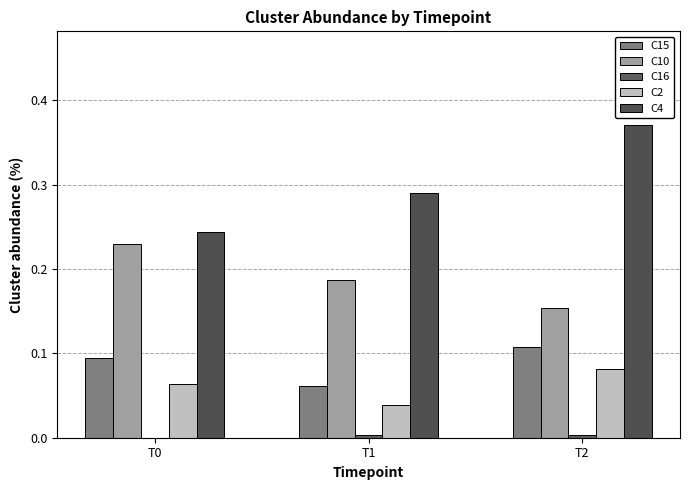

Count the number of data series in this chart.

5